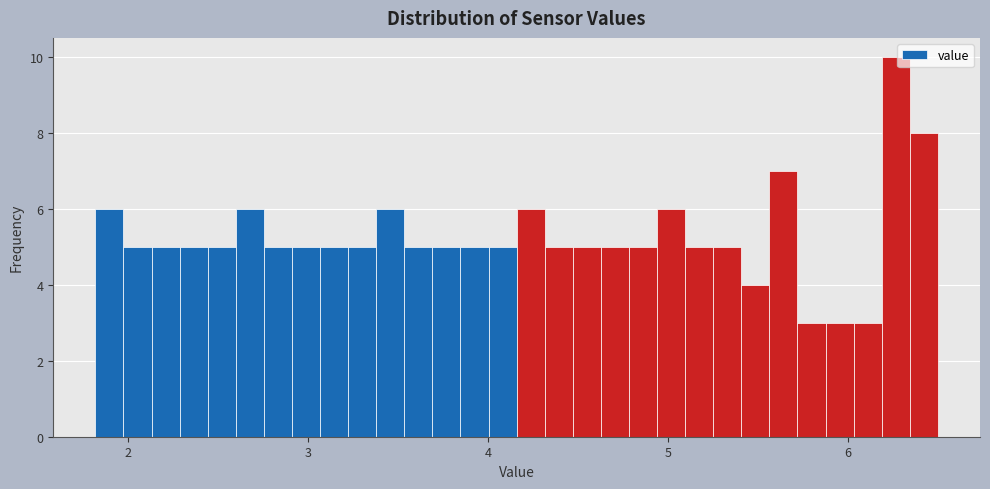

Read against the x-axis, roughly where is the centre of the tallest bar?

6.3